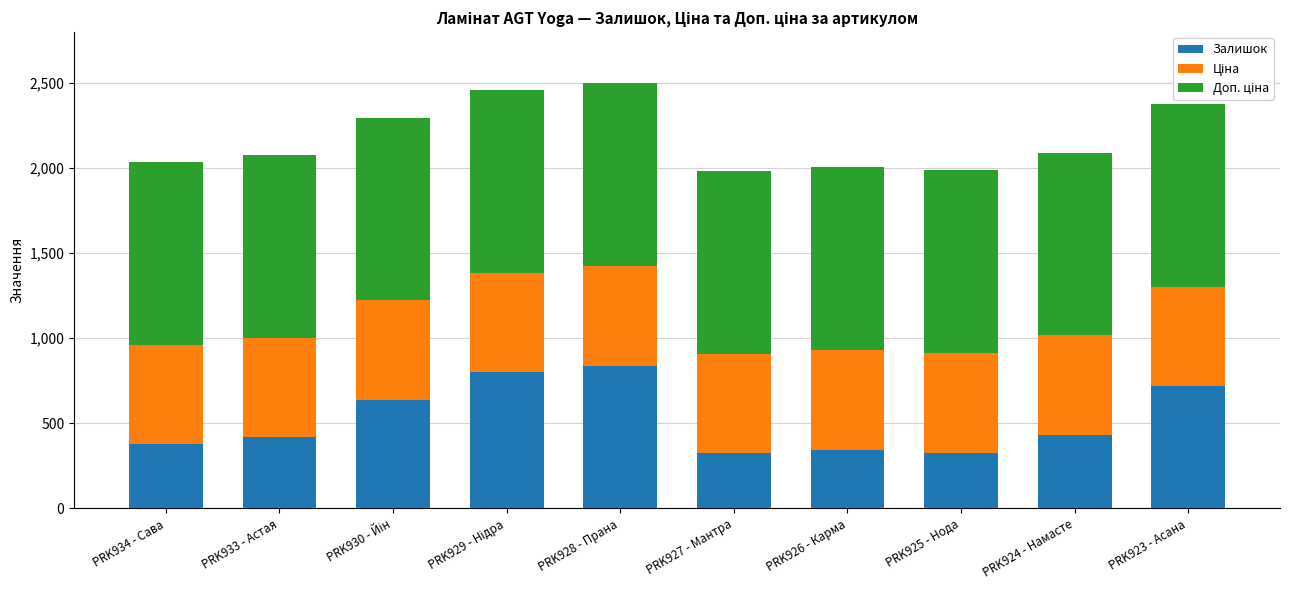

What is the lowest value of the Залишок series?

323.0